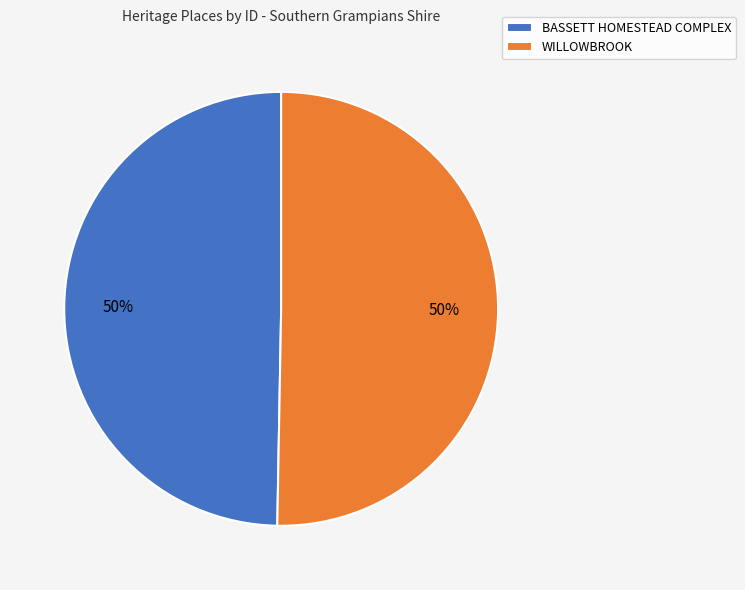

To the nearest percent, what is the combined percentage of WILLOWBROOK and BASSETT HOMESTEAD COMPLEX?

100%